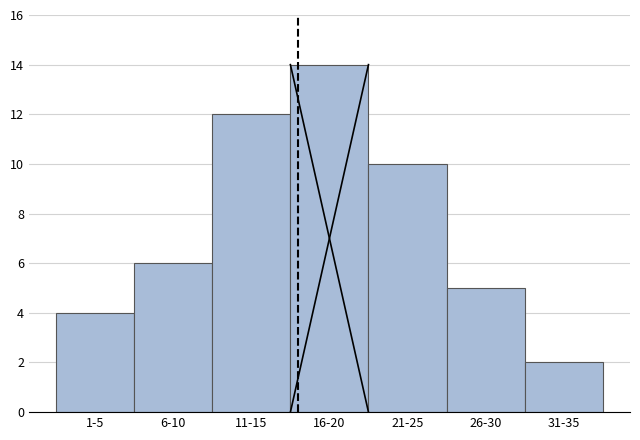

Reading right to left, extract all data points from this chart.

31-35=2	26-30=5	21-25=10	16-20=14	11-15=12	6-10=6	1-5=4